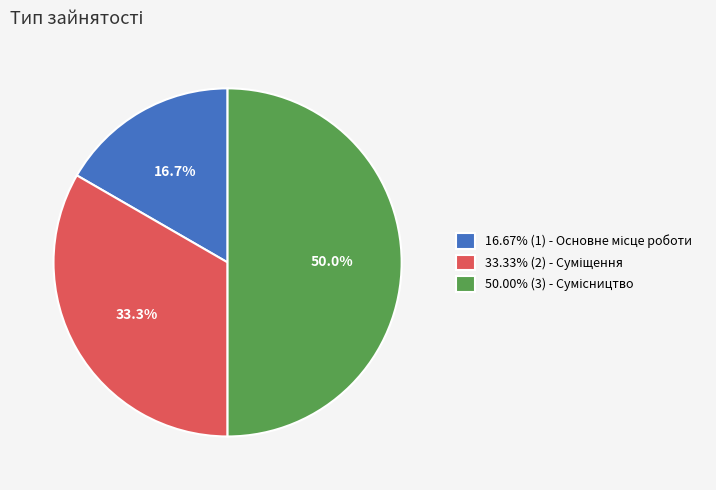

How many segments does this pie chart have?

3